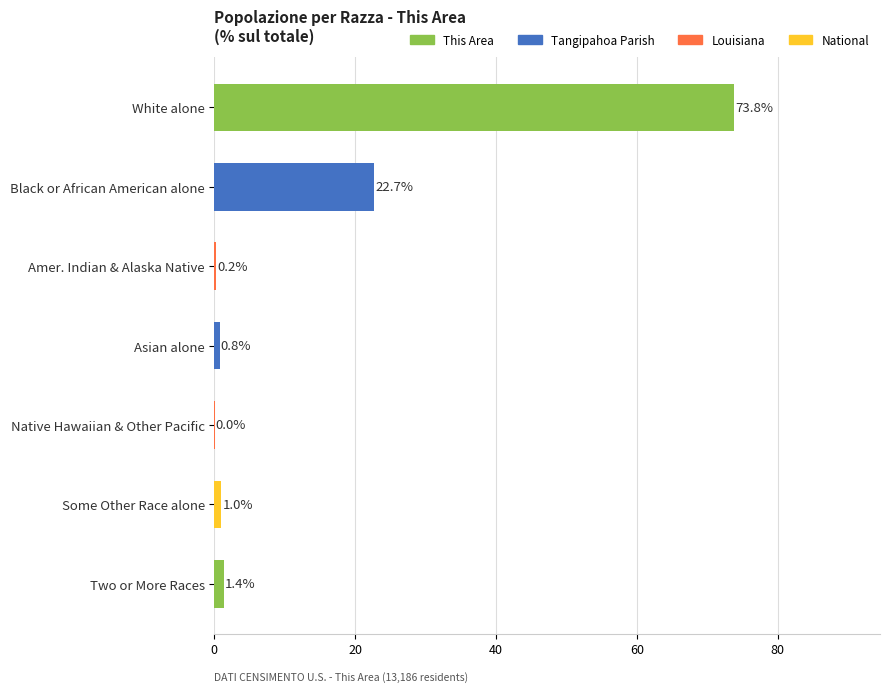

The chart shows a value of 73.8 at White alone. True or false?

True